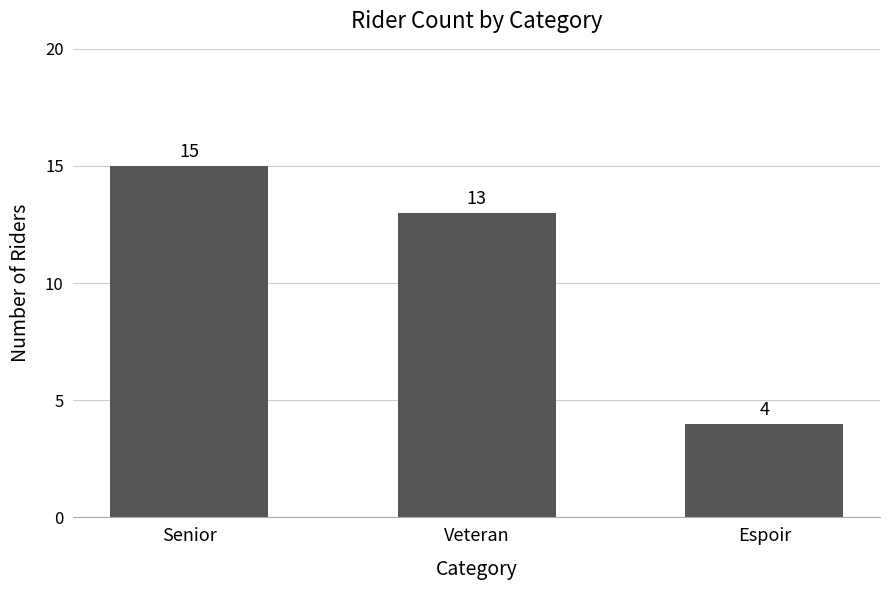

Is it true that the value at Veteran is 13?

True